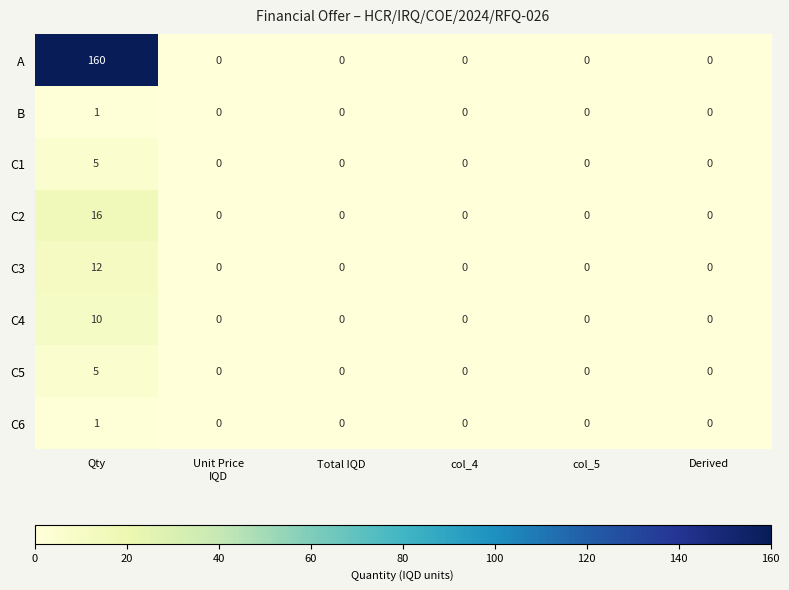

The value of C4 at col_5 is -5. True or false?

False